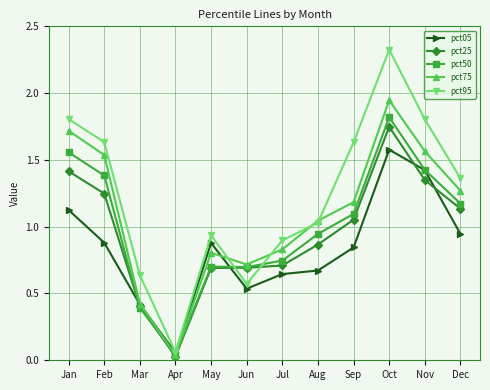

Which series has the largest range (max minus min)?

pct95